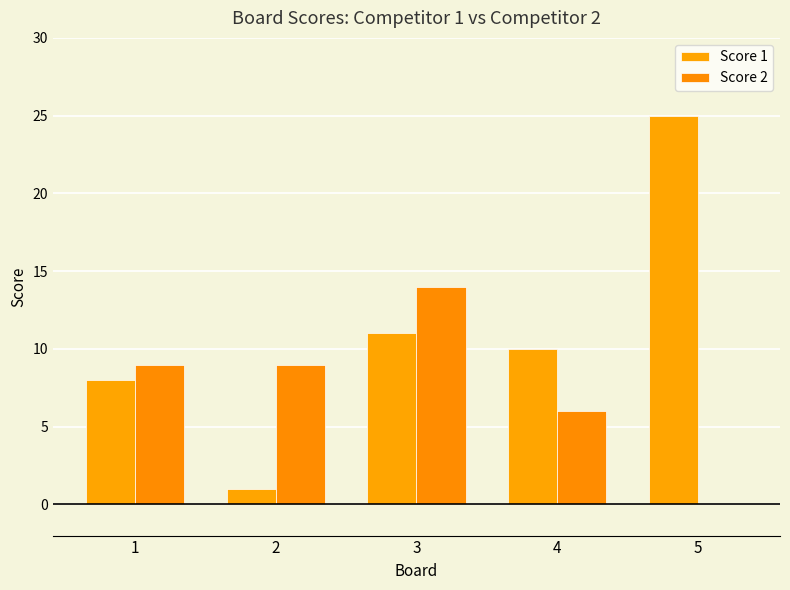

Is the value of Score 1 at 1 greater than the value of Score 2 at 3?

No